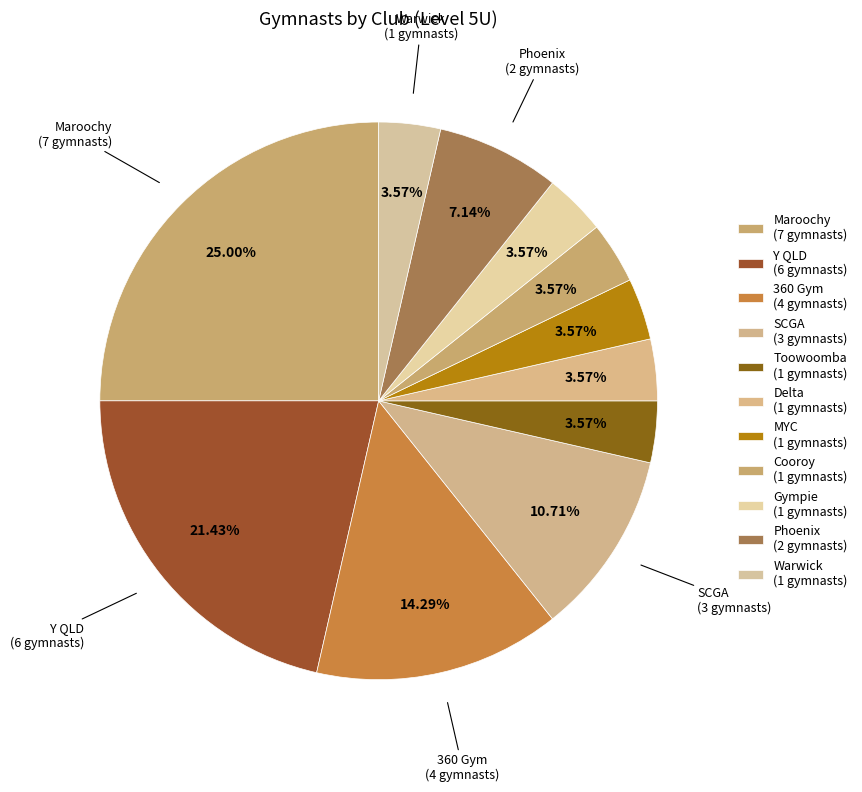

To the nearest percent, what percentage of the pie is Maroochy?

25%